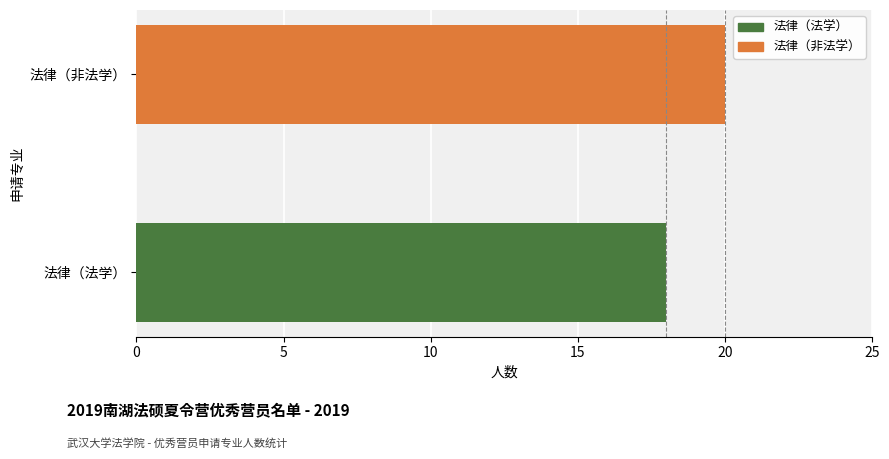

What is the change in value from 法律（法学） to 法律（非法学）?

+2